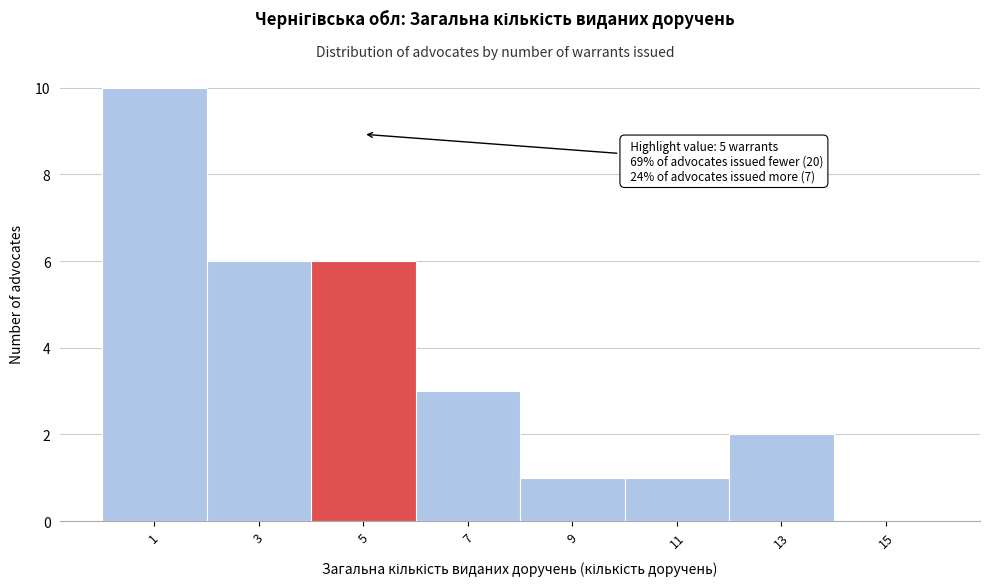

Which range on the x-axis has the tallest bar?

0 to 2